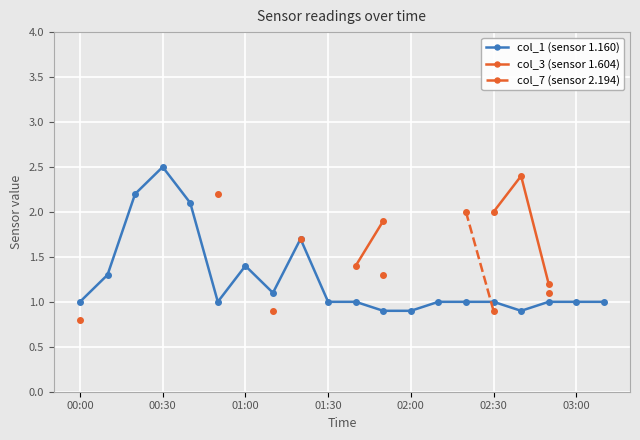

True or false: col_7 (sensor 2.194) and col_3 (sensor 1.604) intersect in this chart.

False